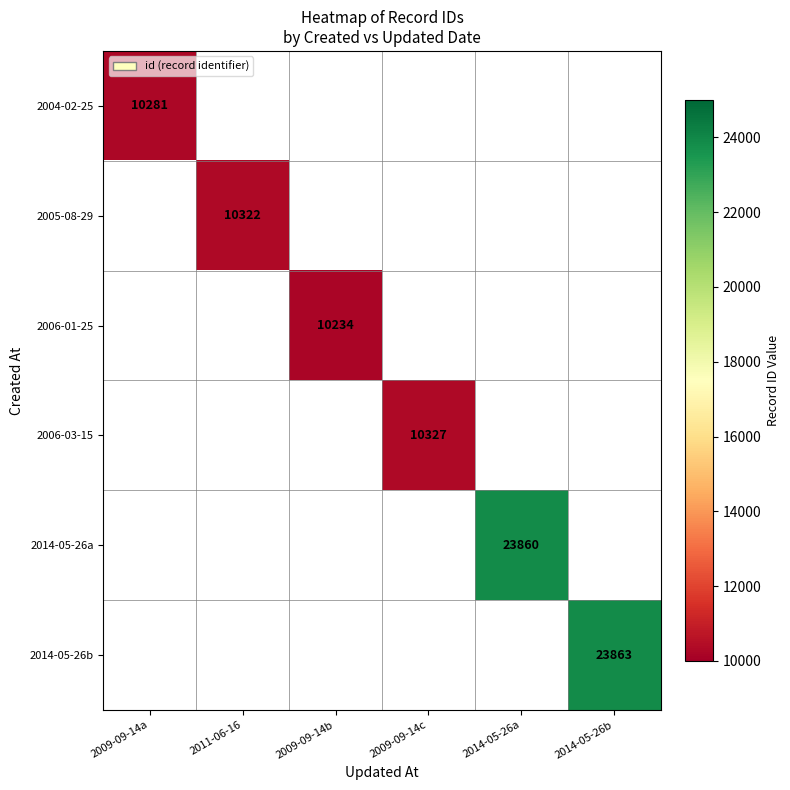

Which category has the lowest value across all series?

2009-09-14b